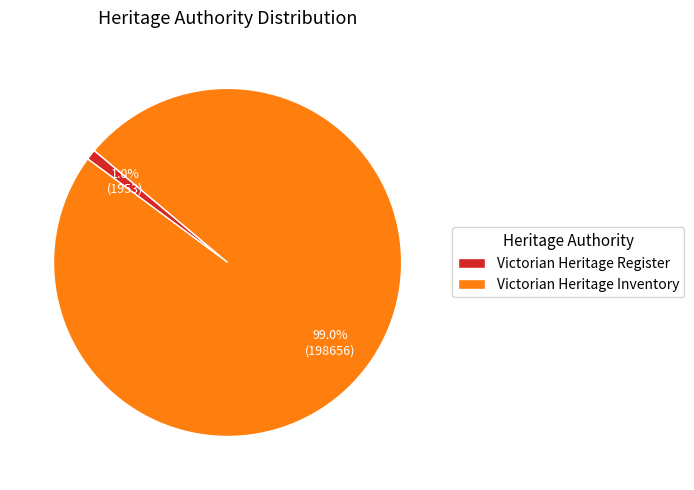

How much of the chart is everything except Victorian Heritage Register?

99.0%